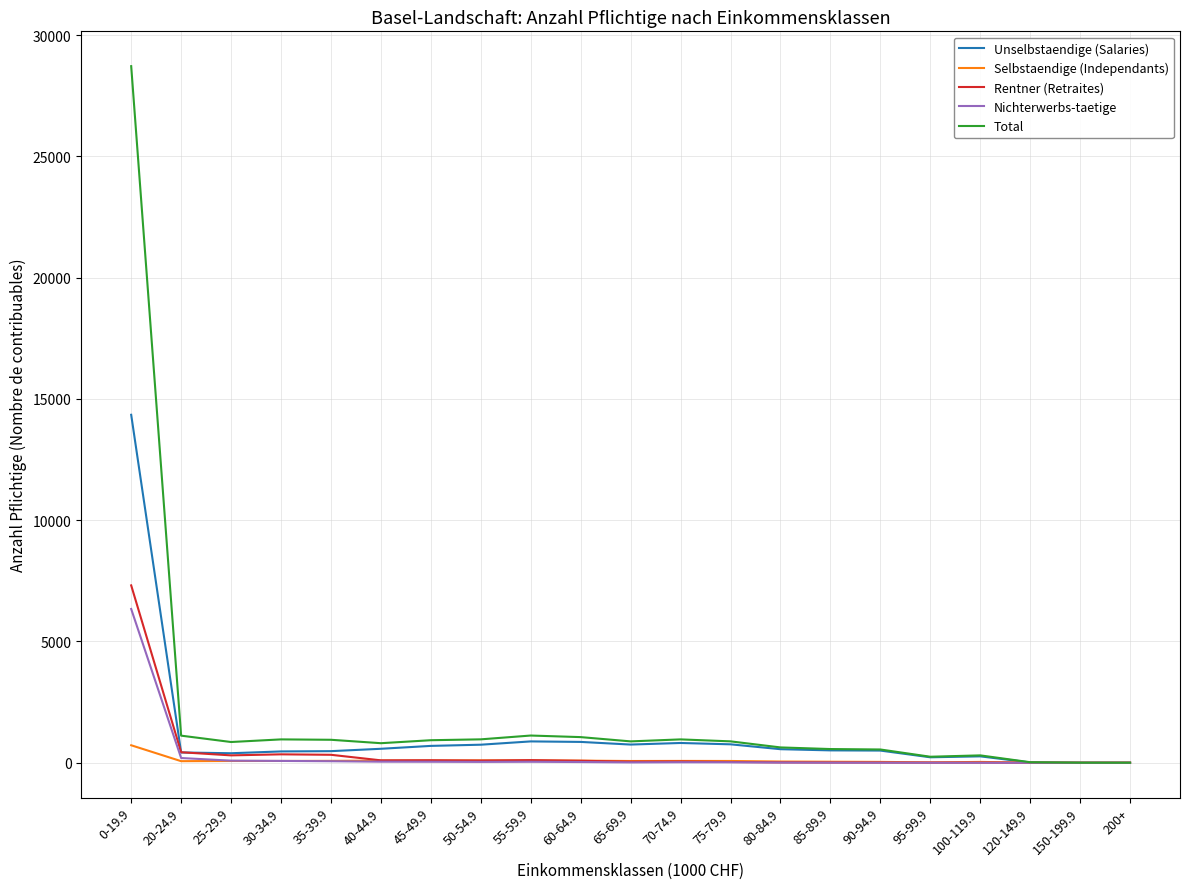

The Total series shows 28721 at 0-19.9. True or false?

True